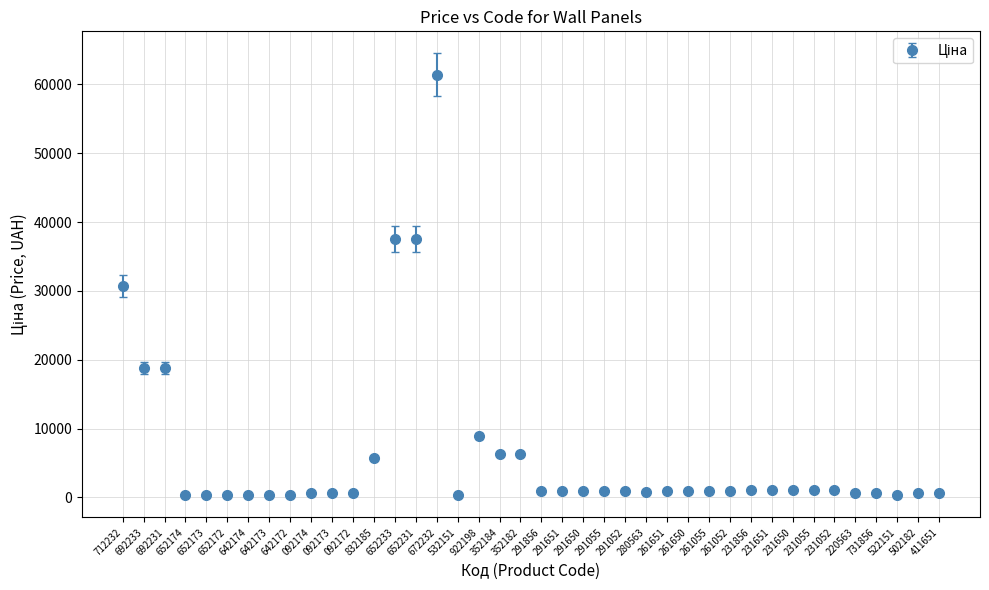

What is the average value?

6338.2